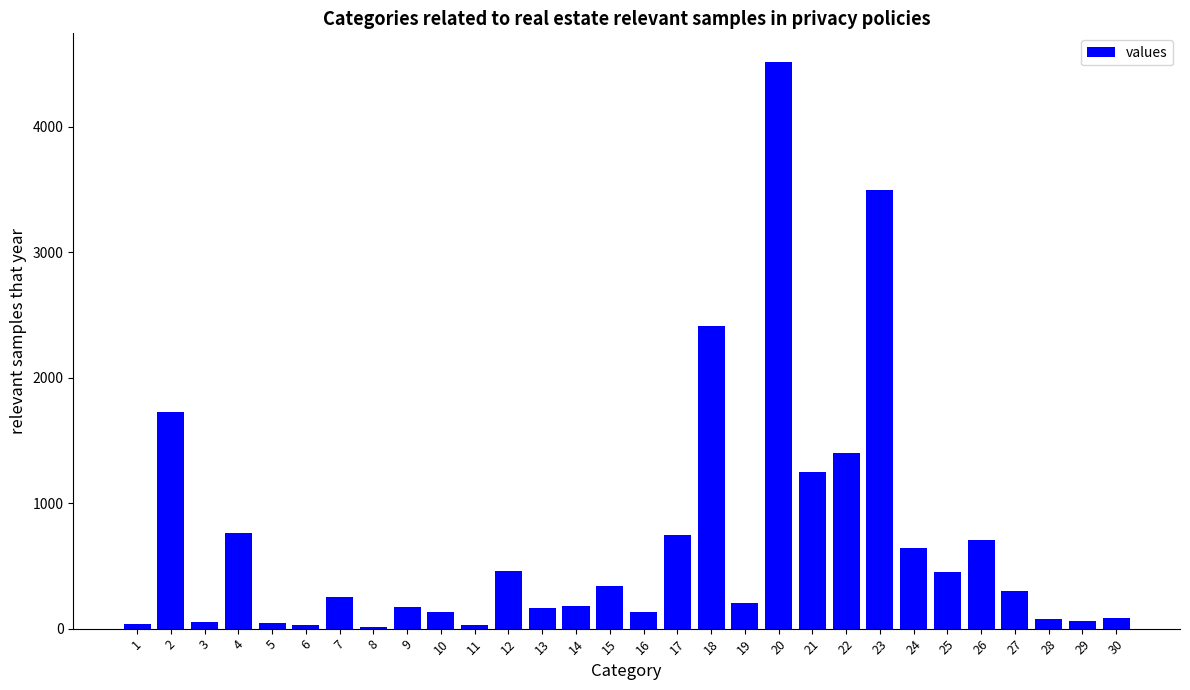

The value at 27 is 303. True or false?

True